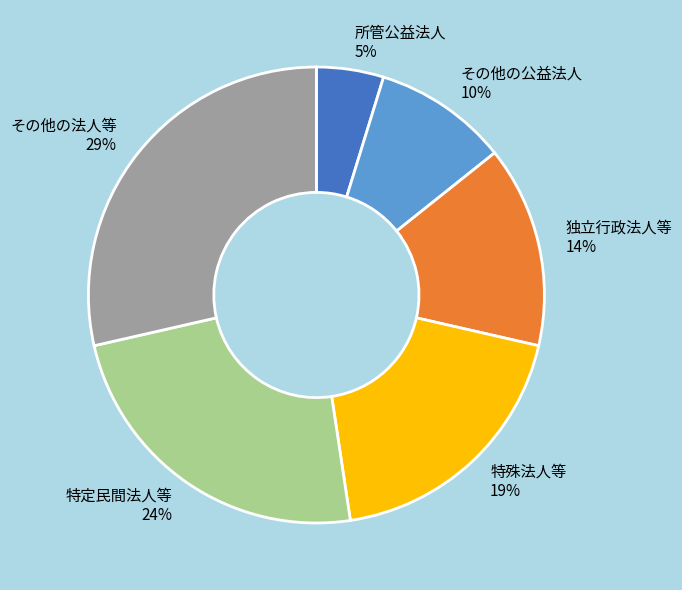

True or false: その他の法人等 accounts for 34% of the total.

False